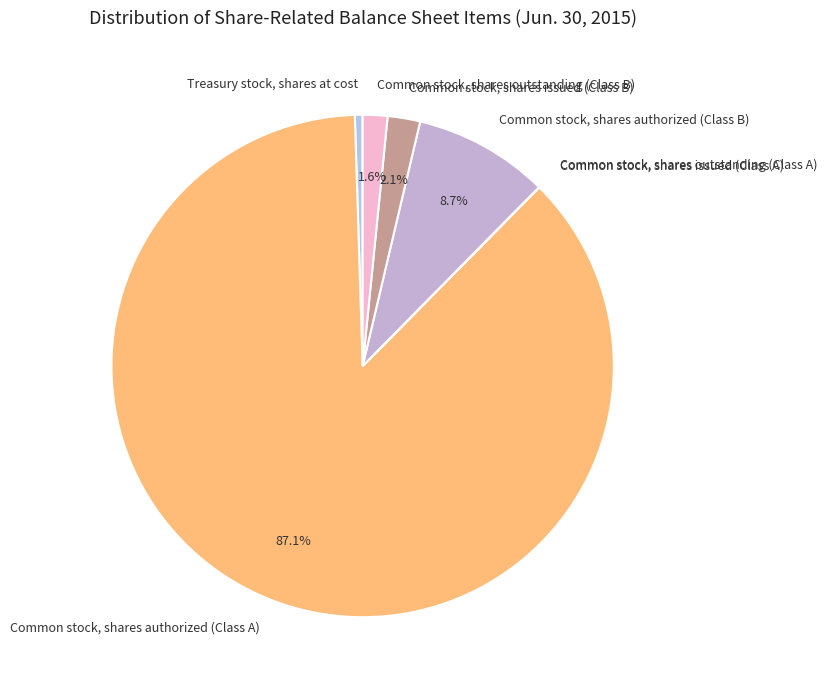

Between Common stock, shares authorized (Class B) and Treasury stock, shares at cost, which is larger?

Common stock, shares authorized (Class B)